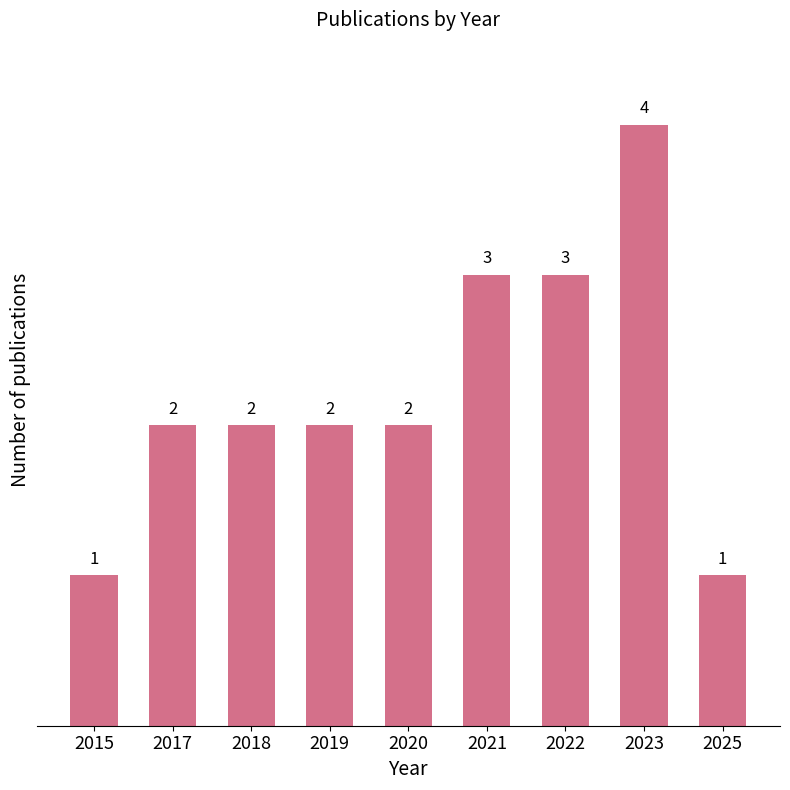

What is the difference between the values at 2019 and 2021?

1